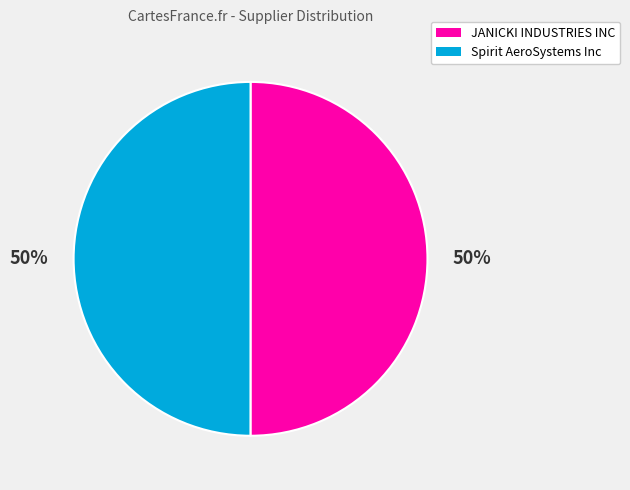

The JANICKI INDUSTRIES INC slice represents 64% of the pie. True or false?

False